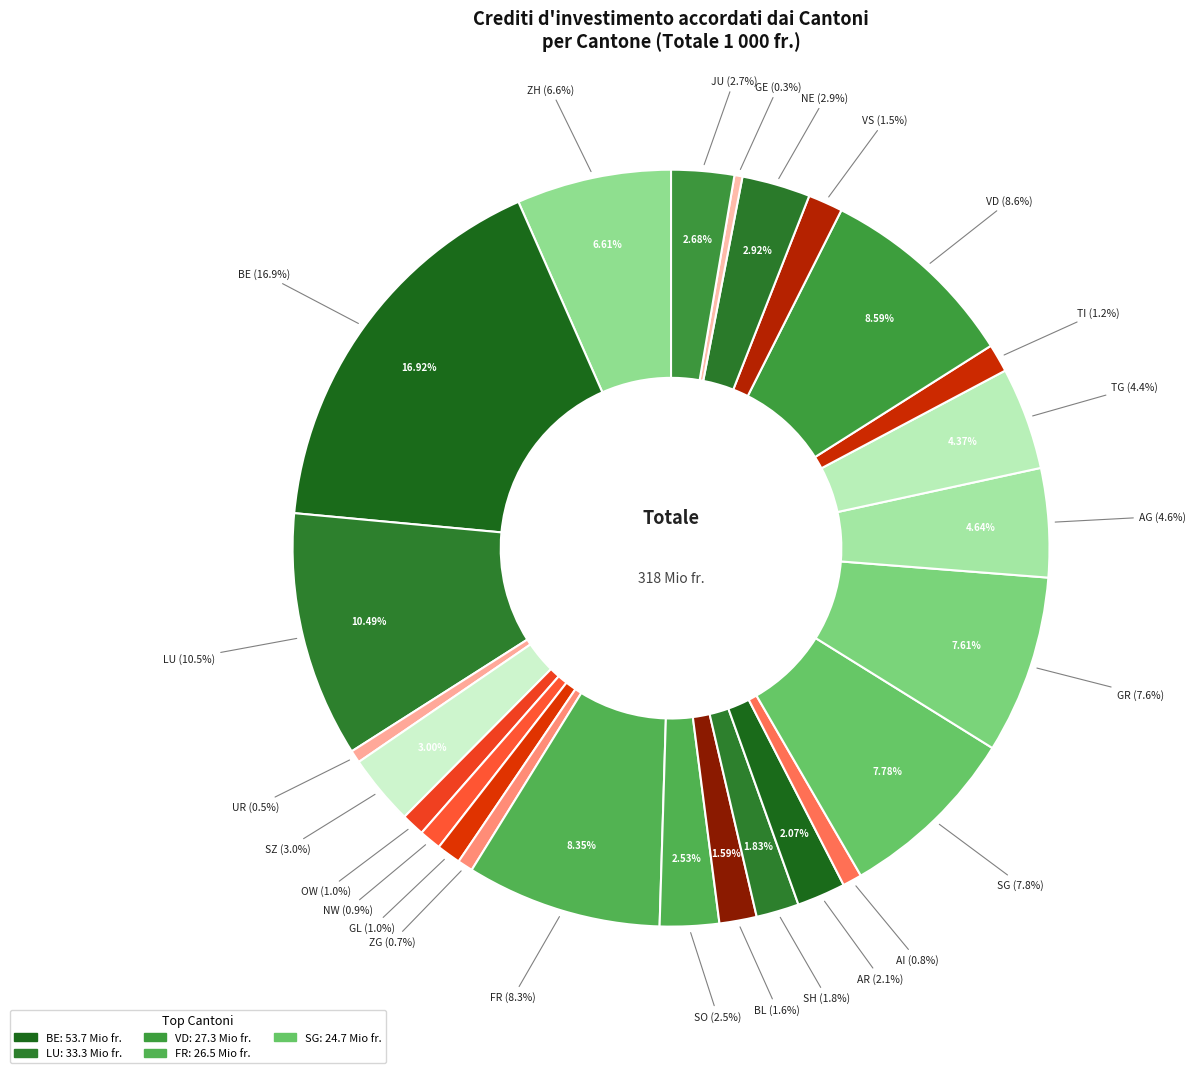

To the nearest percent, what is the combined percentage of ZH and AI?

7%